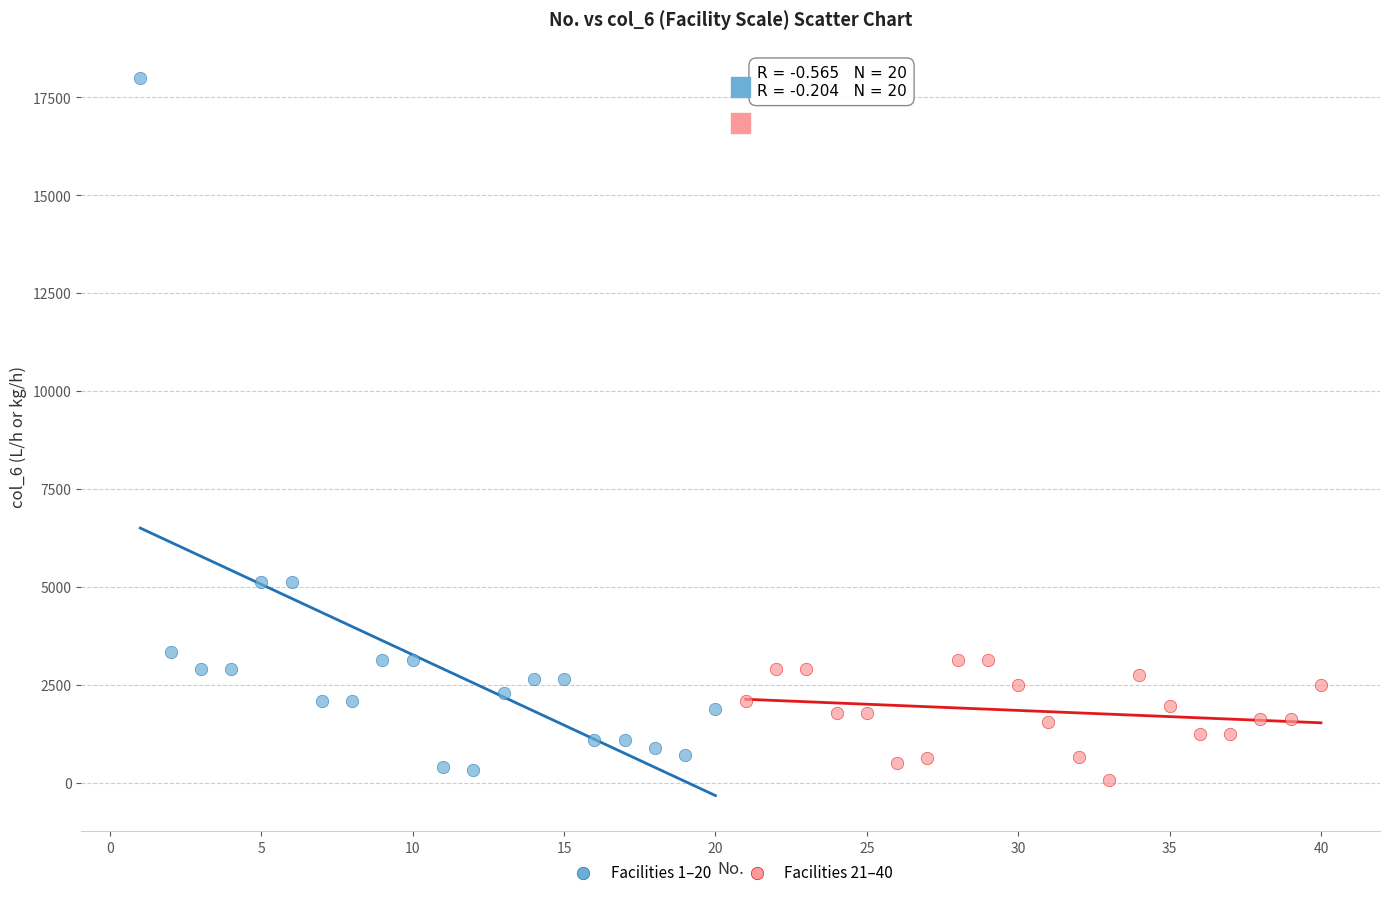

Which series reaches the maximum Y coordinate?

Facilities 1–20